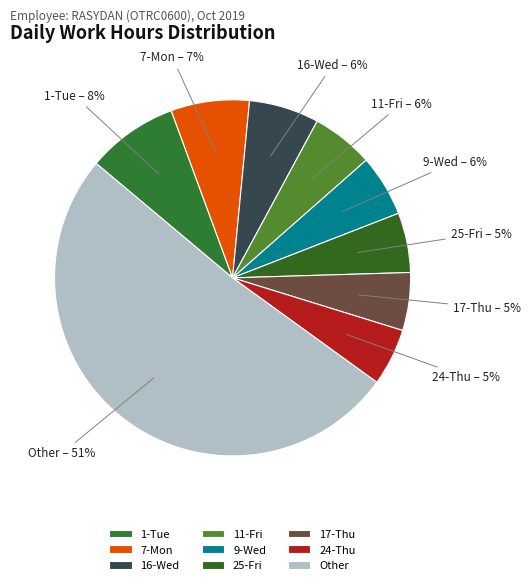

Which has a higher value, Other or 16-Wed?

Other